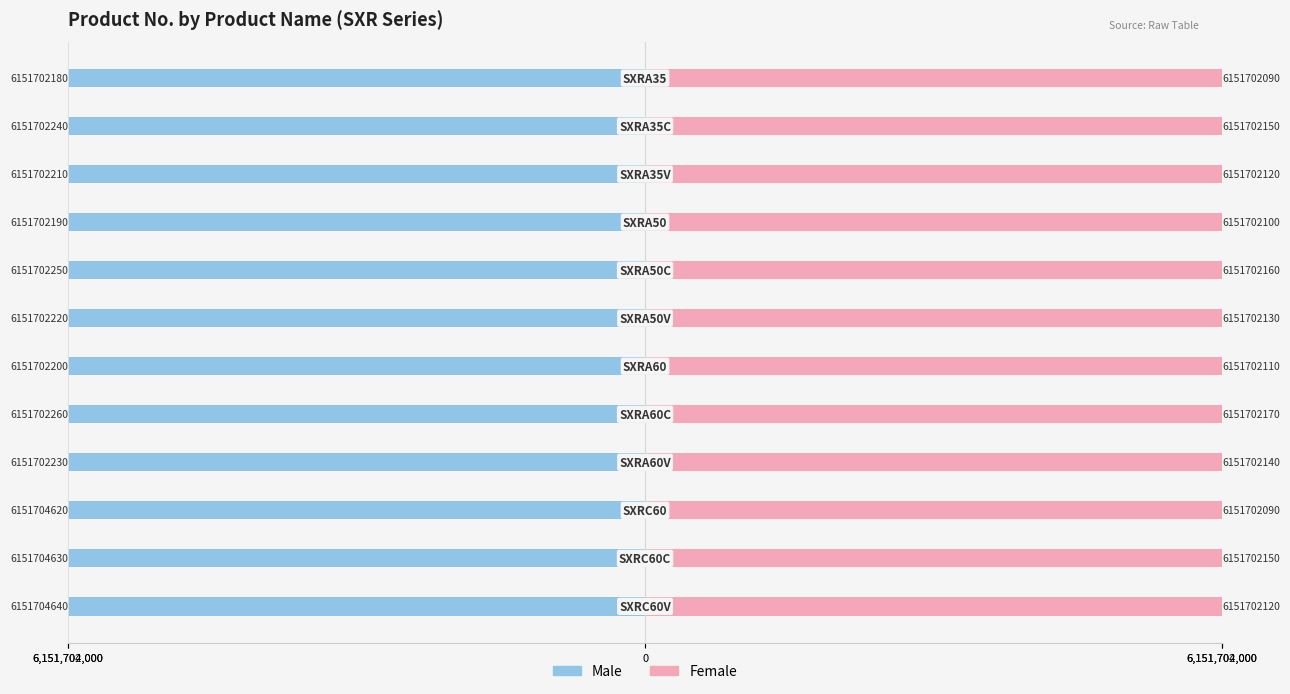

What is the sum of the Male values at 10 and 5?

-12303406850